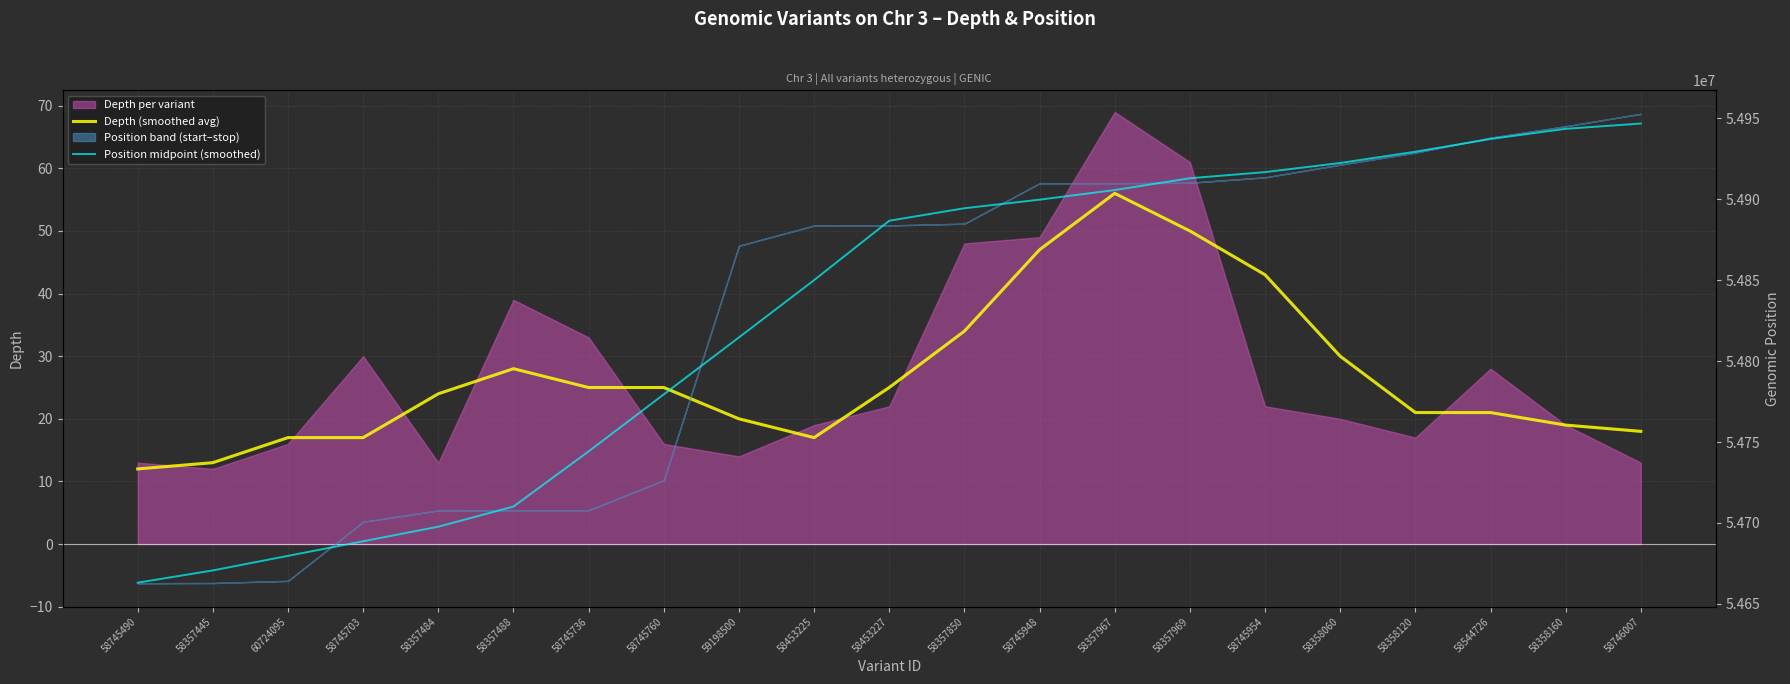

What position from the left is 58745703?

4